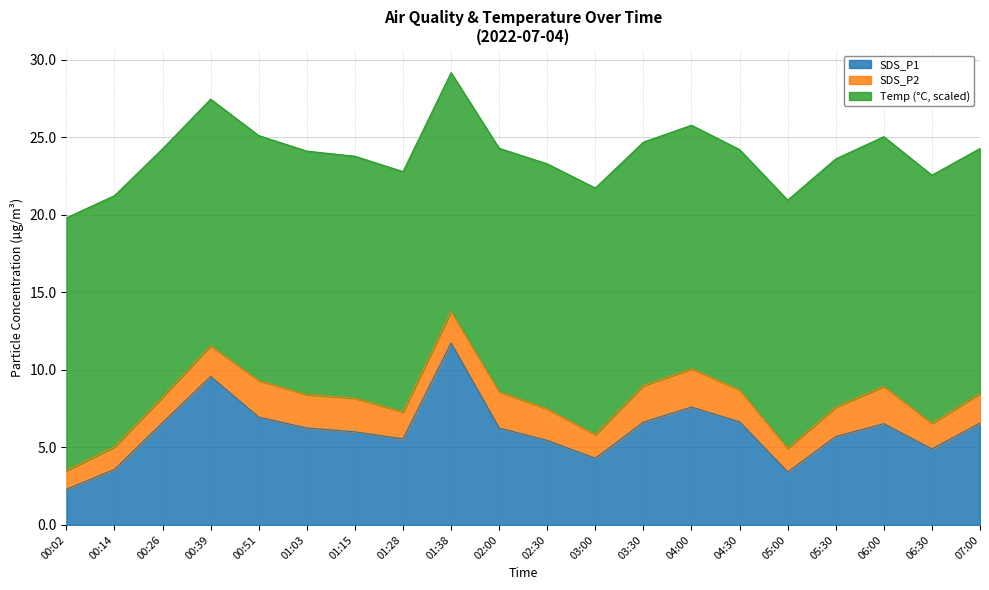

How many lines are shown in the chart?

3